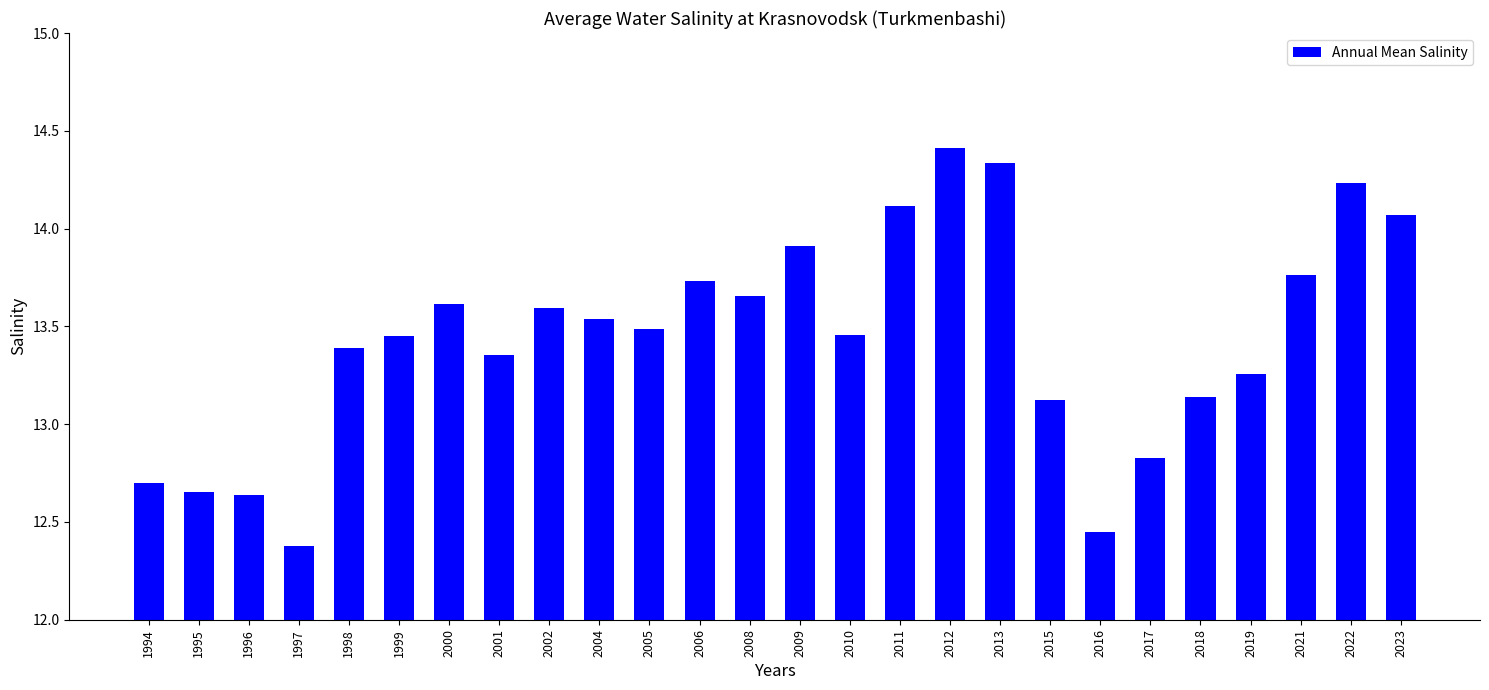

What is the minimum value shown in the chart?

12.4